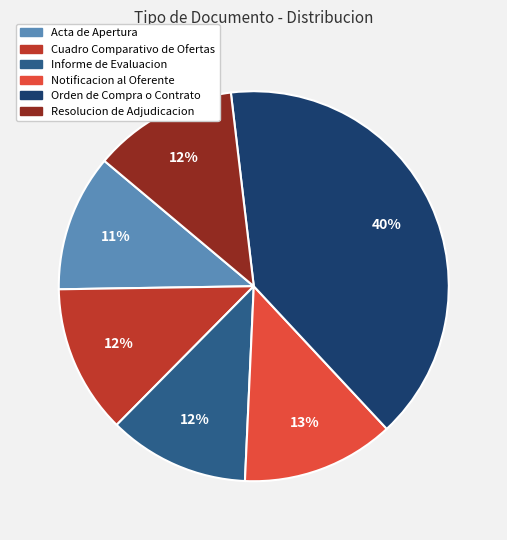

To the nearest percent, what percentage of the pie is Acta de Apertura?

11%